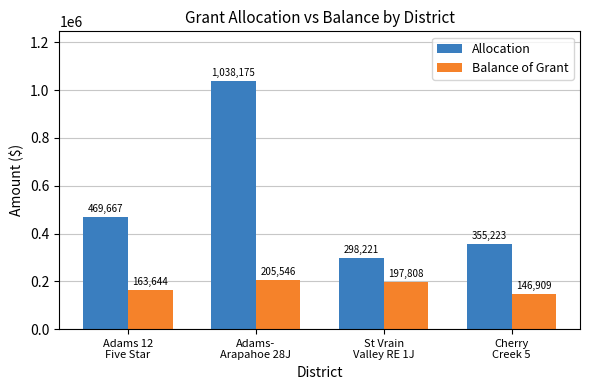

What is the difference between the second highest and minimum values in the Allocation series?

171446